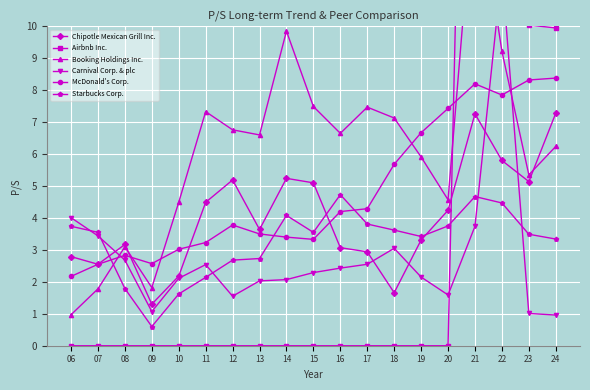

The Airbnb Inc. series shows 0.0 at 12. True or false?

True